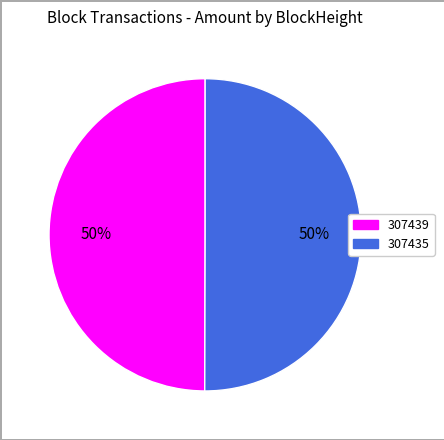

True or false: 307439 accounts for 8% of the total.

False